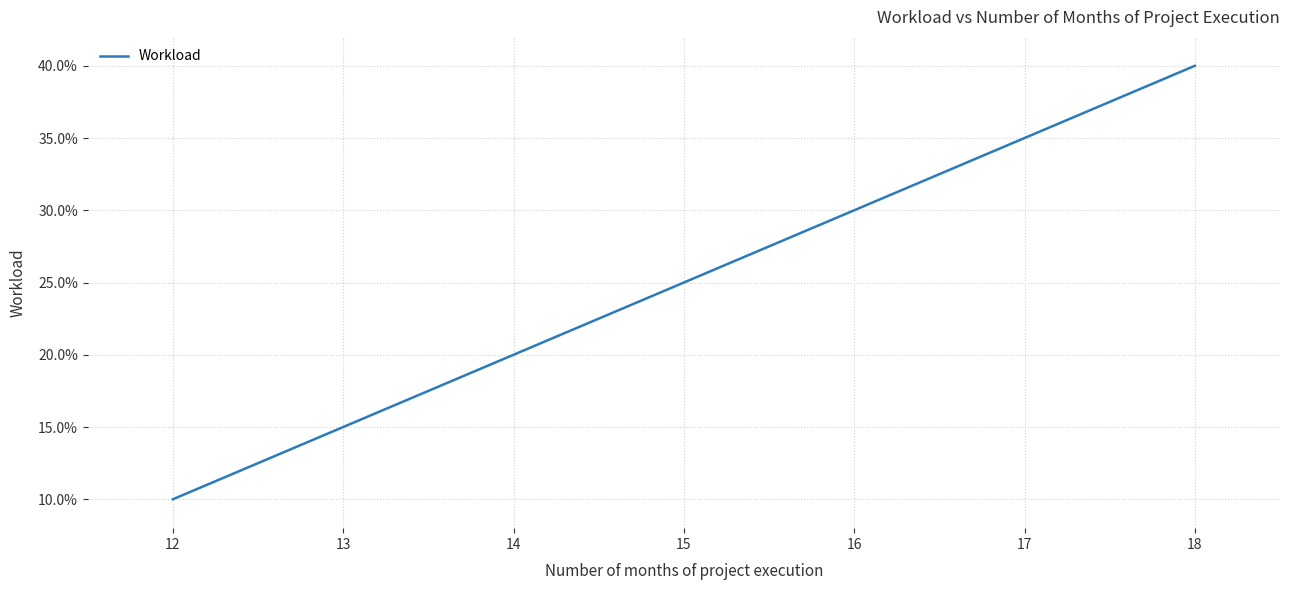

The chart shows a value of 0.2 at 15. True or false?

True